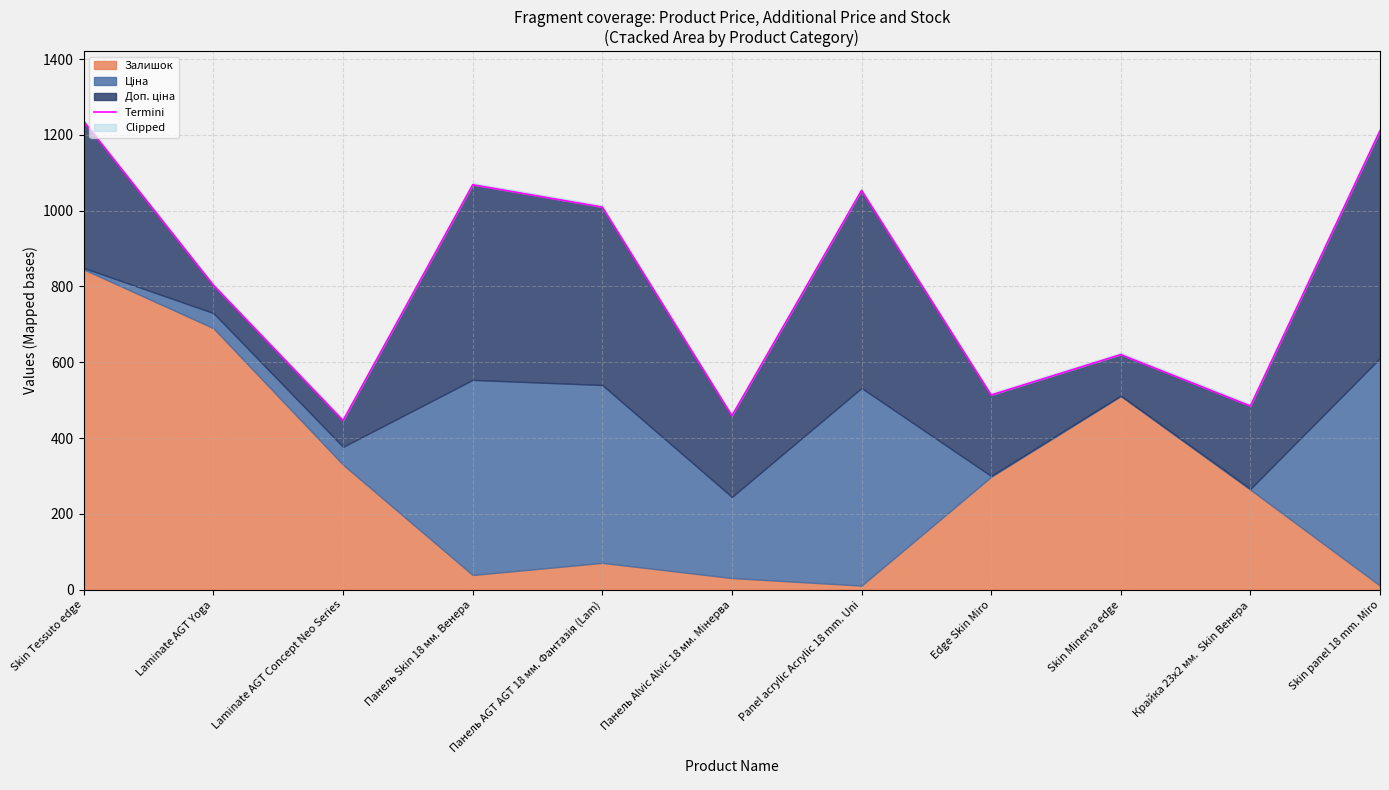

Between Панель Skin 18 мм. Венера and Крайка 23x2 мм.  Skin Венера, which is larger?

Панель Skin 18 мм. Венера